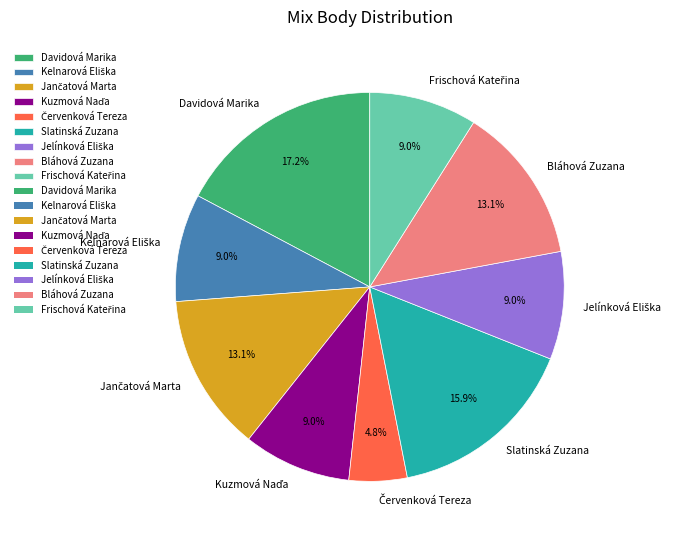

Which category has the biggest portion of the pie?

Davidová Marika